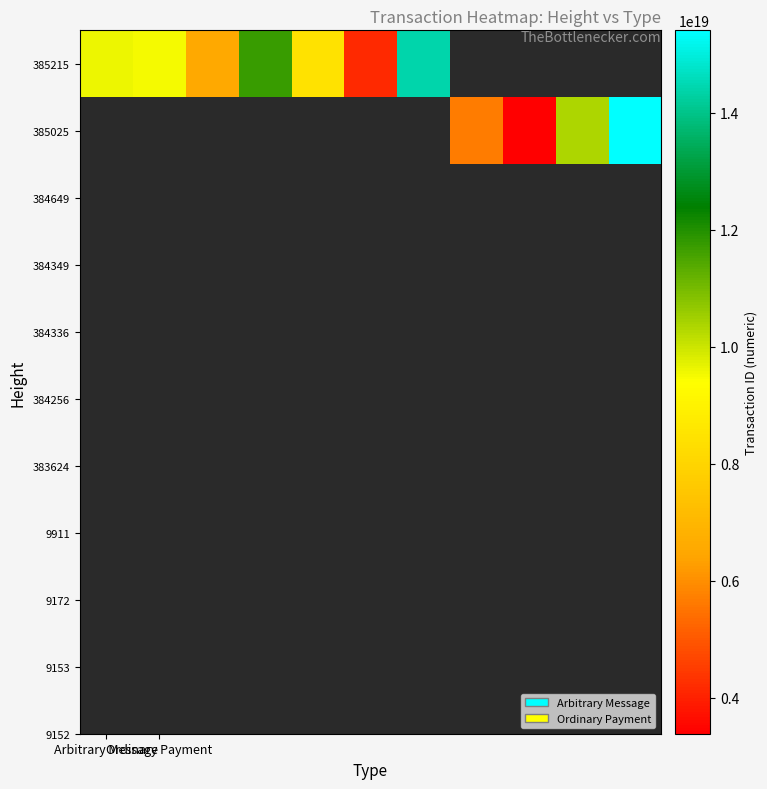

What is the difference between the maximum and minimum values in the 385215 series?

10216301563777462272.0